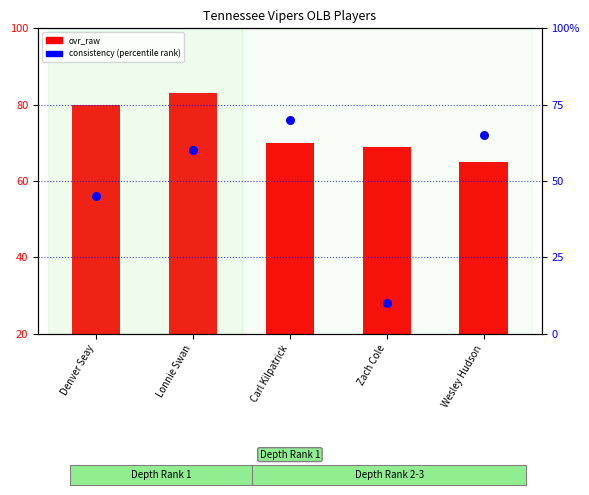

Is the value of ovr_raw at Lonnie Swan greater than the value of consistency (percentile) at Wesley Hudson?

No